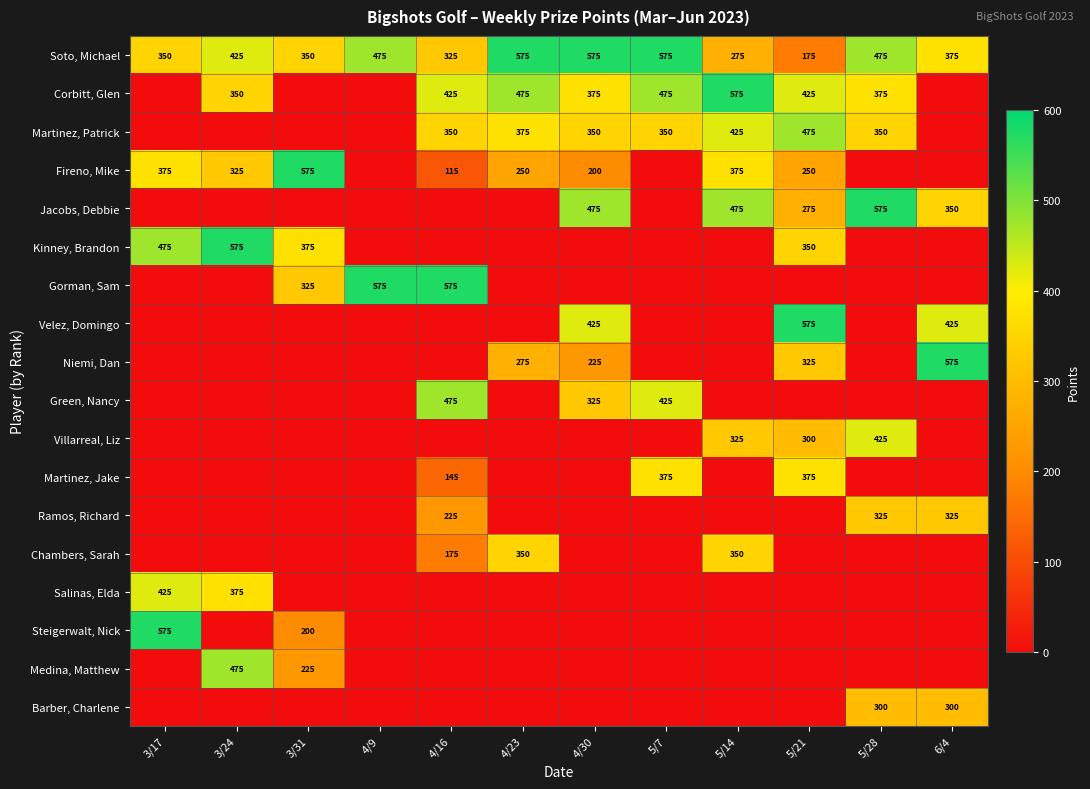

Which category has the lowest value across all series?

3/17